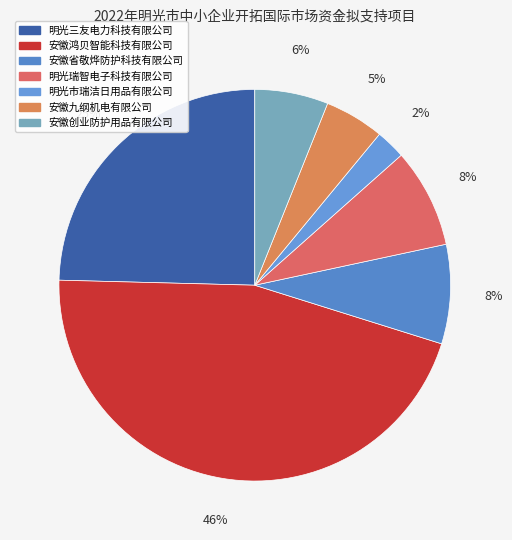

Is the sum of 安徽省敬烨防护科技有限公司 and 安徽九纲机电有限公司 greater than half?

No